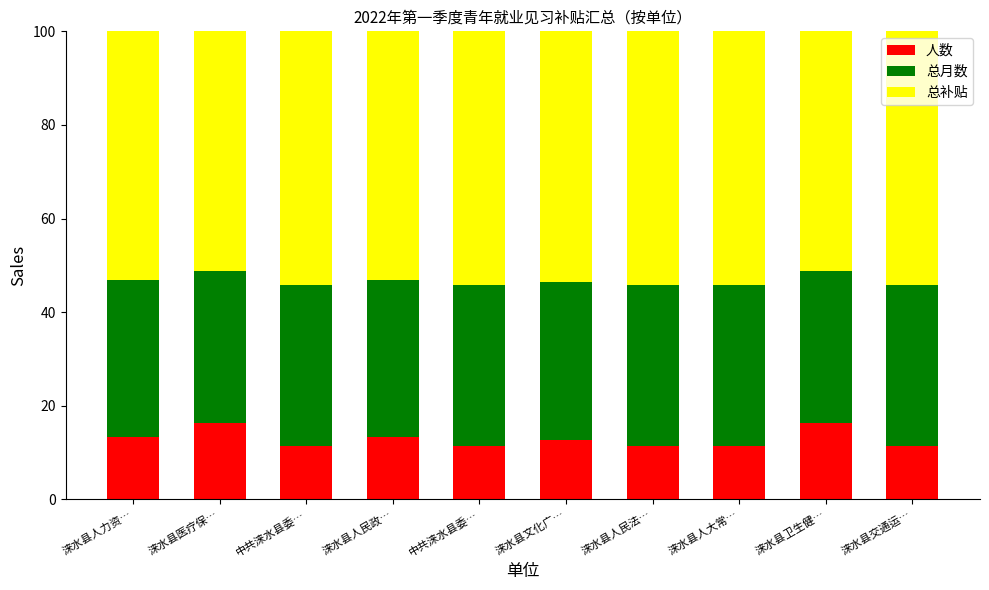

What are all the series names shown in the legend?

人数, 总月数, 总补贴